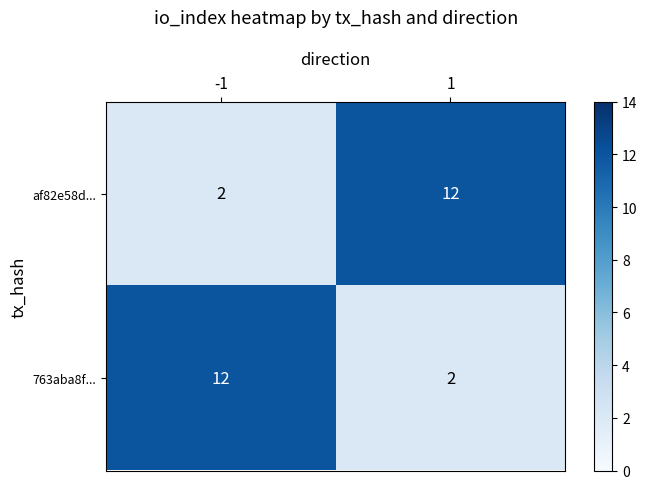

What is the difference between the highest and lowest values at -1?

10